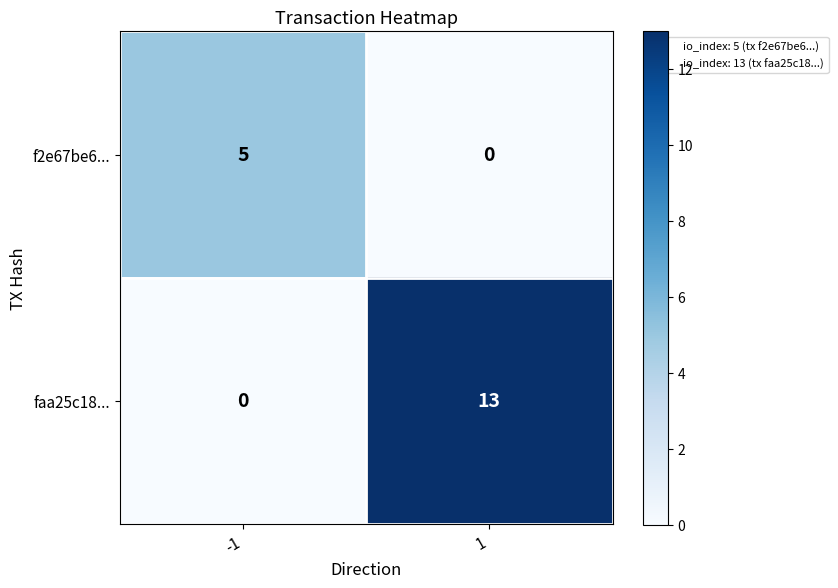

List the series in order of their peak value, highest first.

faa25c18..., f2e67be6...